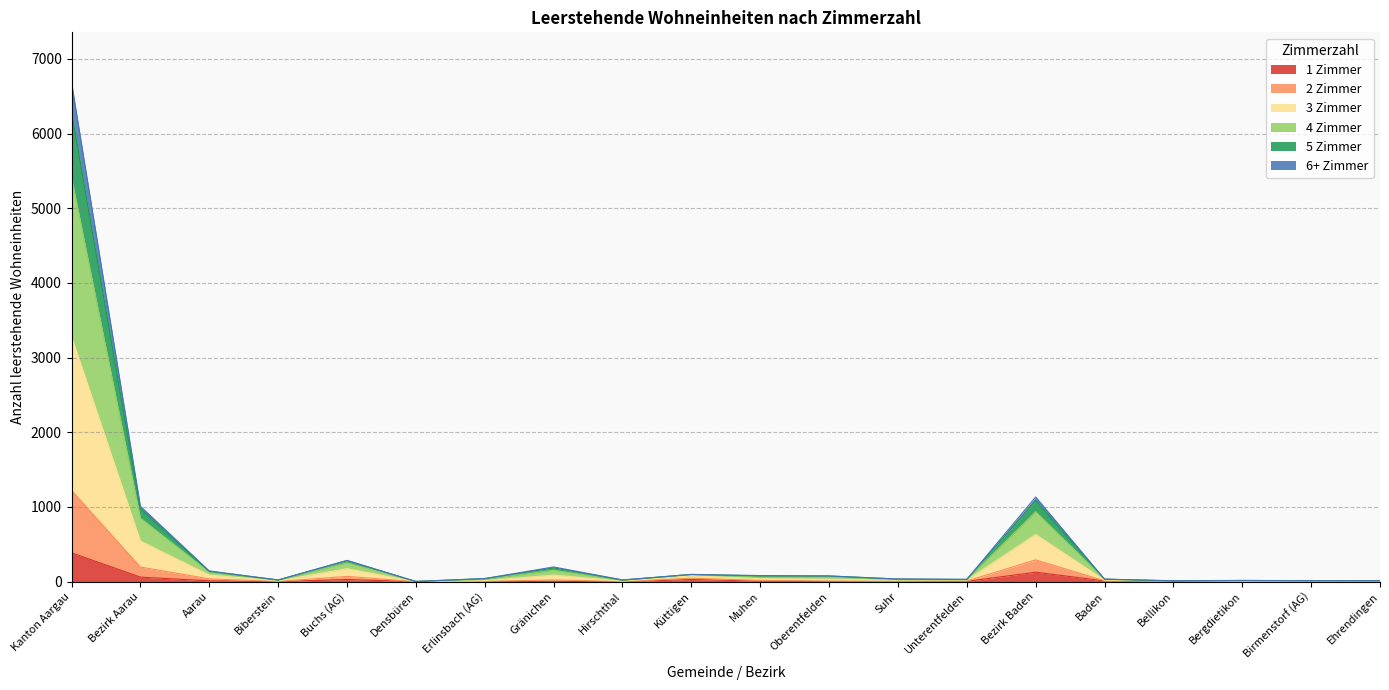

At which label does 1 Zimmer reach its peak?

Kanton Aargau